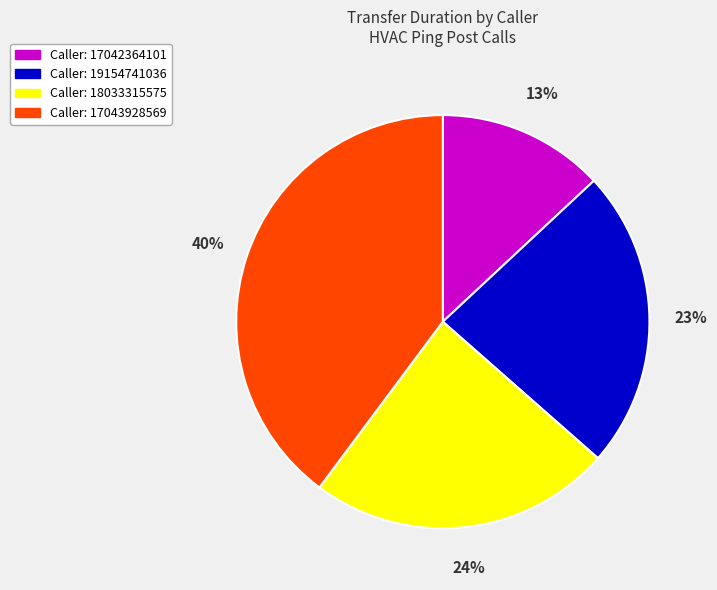

To the nearest percent, what is the difference between the largest and smallest slice percentages?

27%